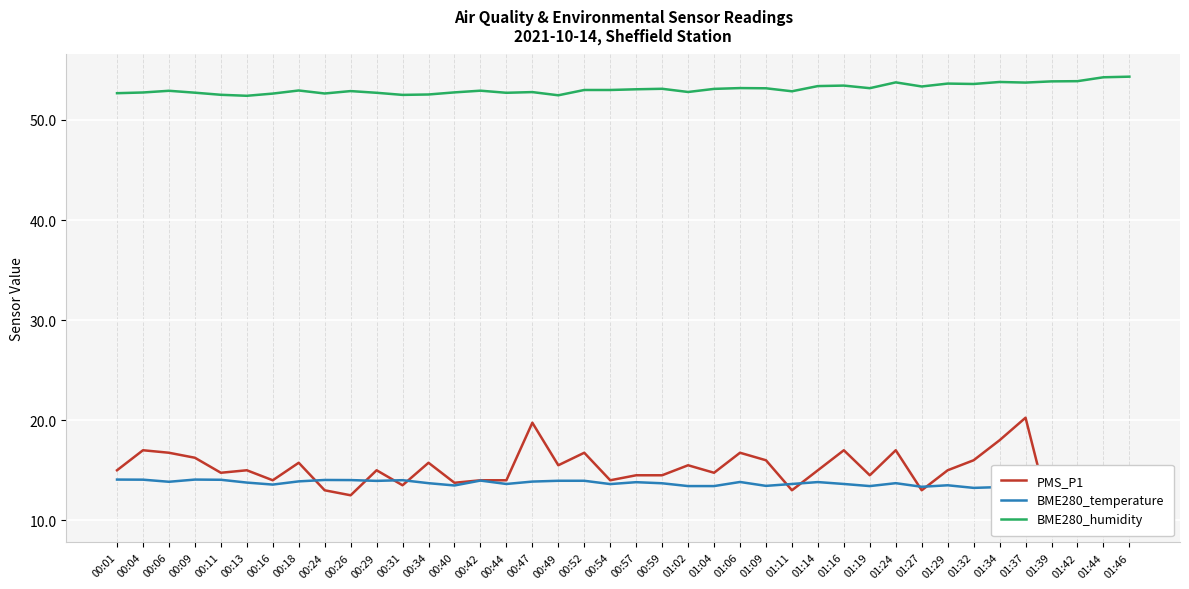

True or false: PMS_P1 has more than 0 points higher than both neighbors.

True